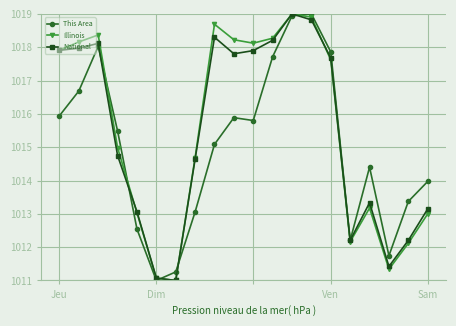

What is the maximum value for Illinois?

1019.0